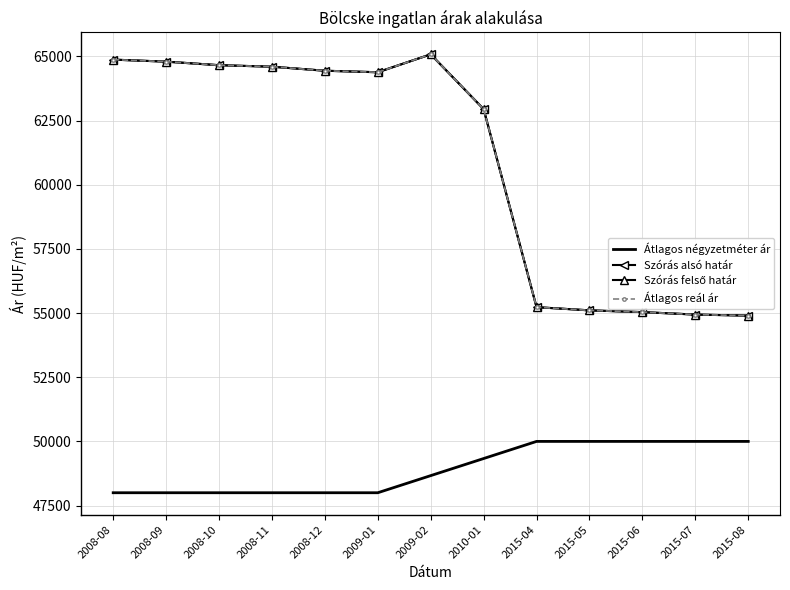

True or false: Szórás alsó határ has more than 0 interior local peaks.

True